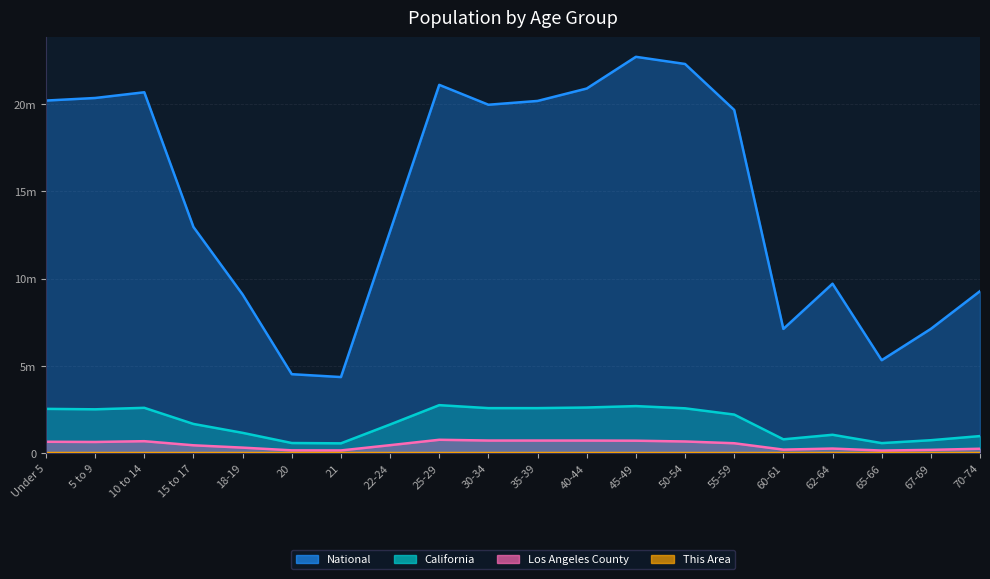

How many values in the This Area series are below 324?

10